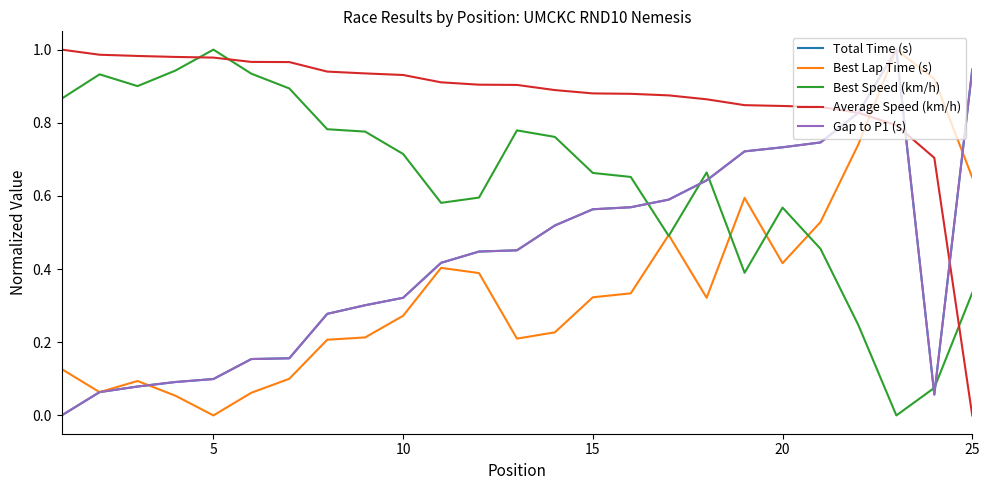

How many data points does each series have?

25